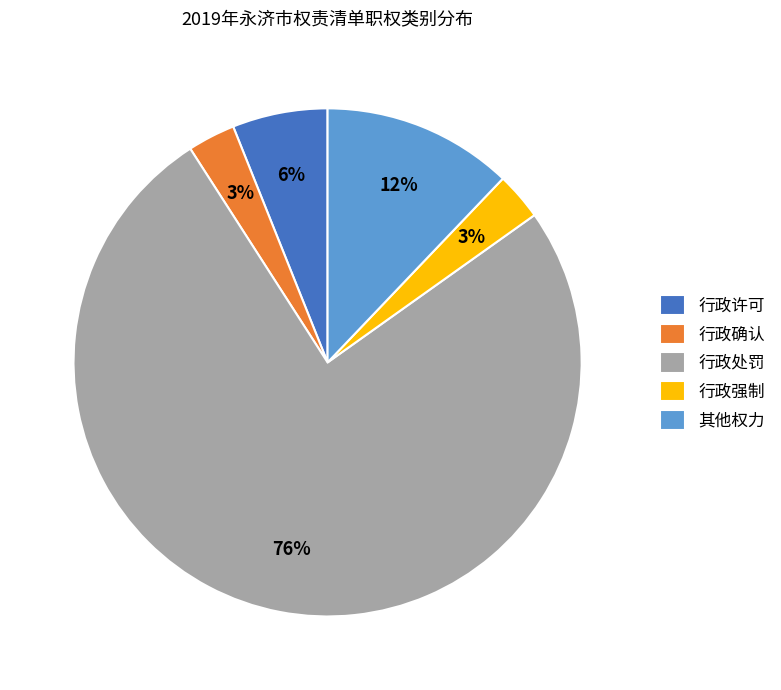

Which has a higher value, 其他权力 or 行政许可?

其他权力